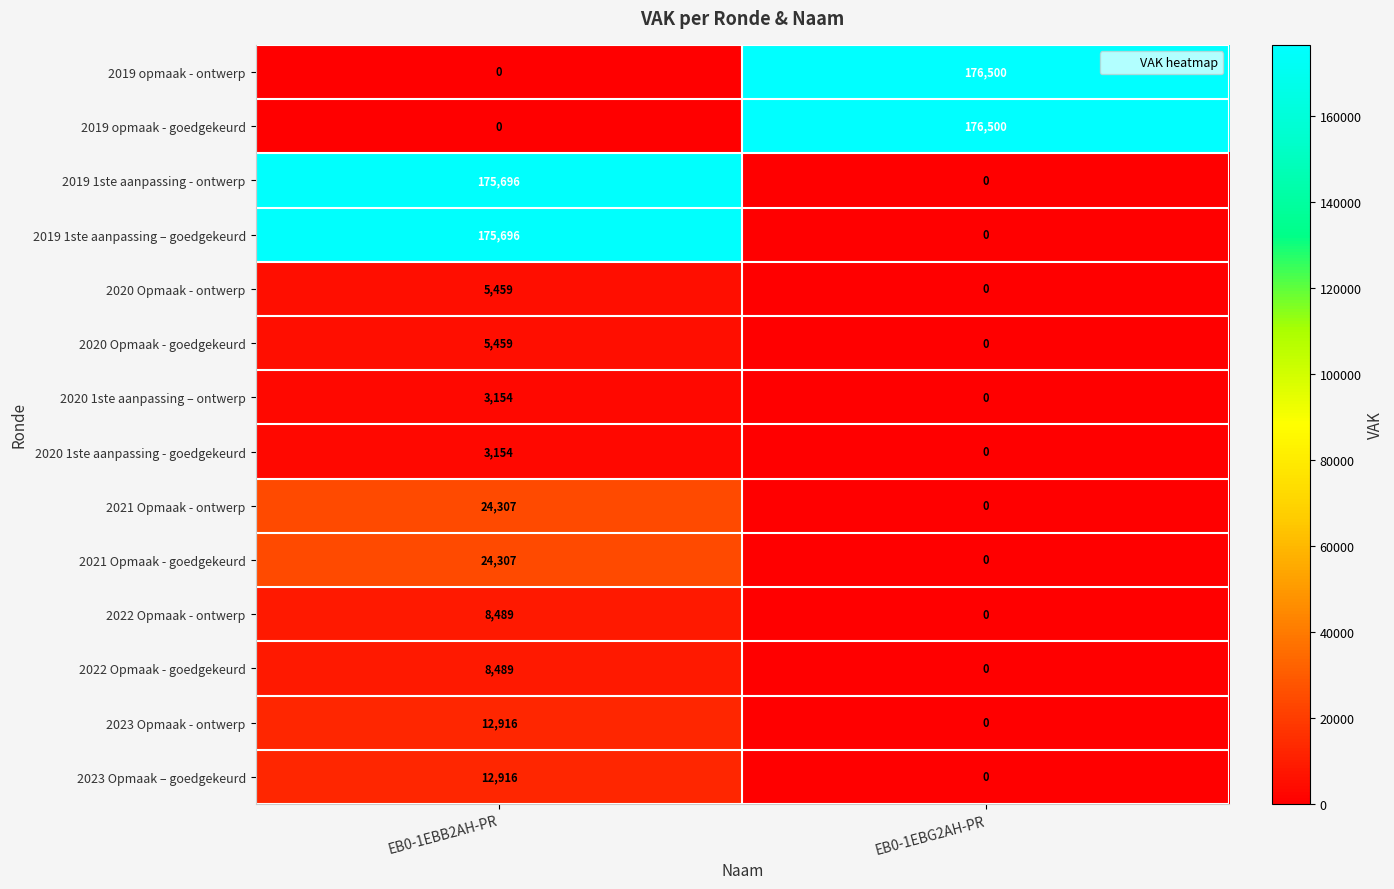

Rank the categories by 2021 Opmaak - ontwerp value from lowest to highest.

EB0-1EBG2AH-PR, EB0-1EBB2AH-PR